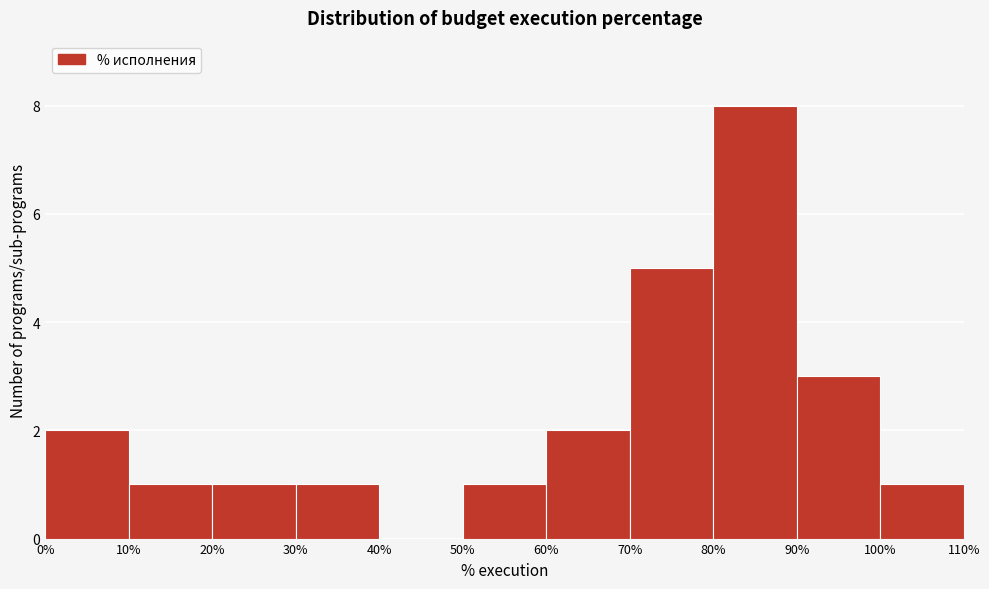

How tall is the bar that spans 20% to 30% on the x-axis? The values are not printed on the chart, so give them approximately, as read against the axis.

1